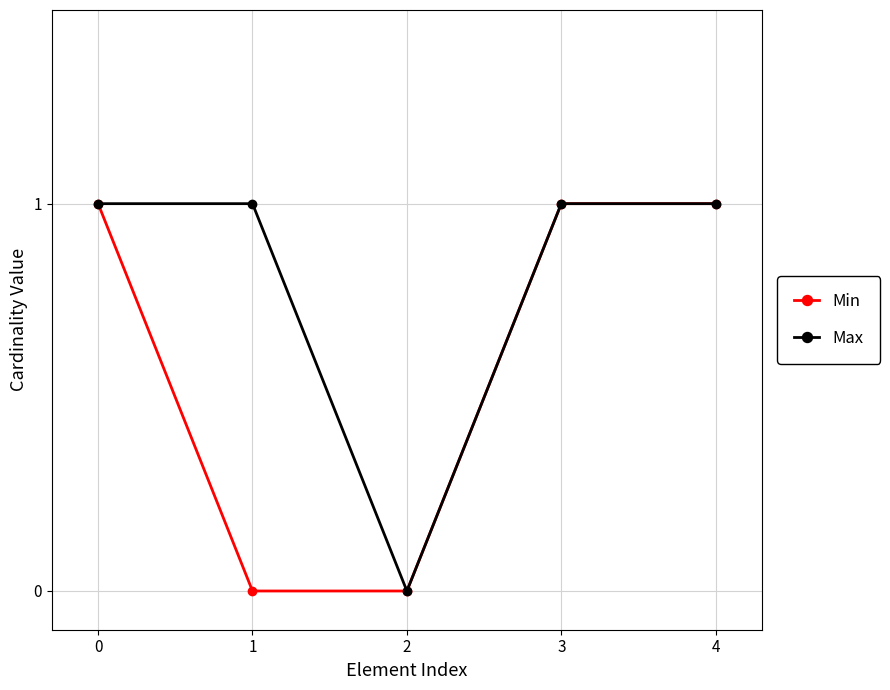

What is the value of the Min point at the 5th from the left?

1